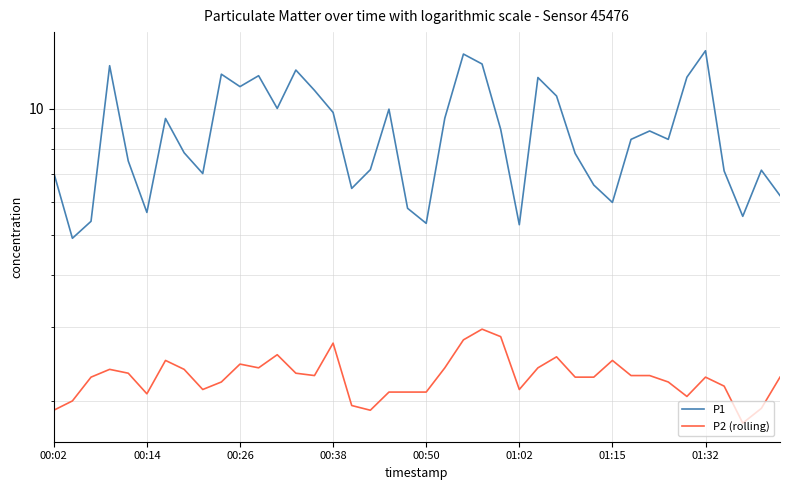

Where is P1 nearest to the value 9?

24